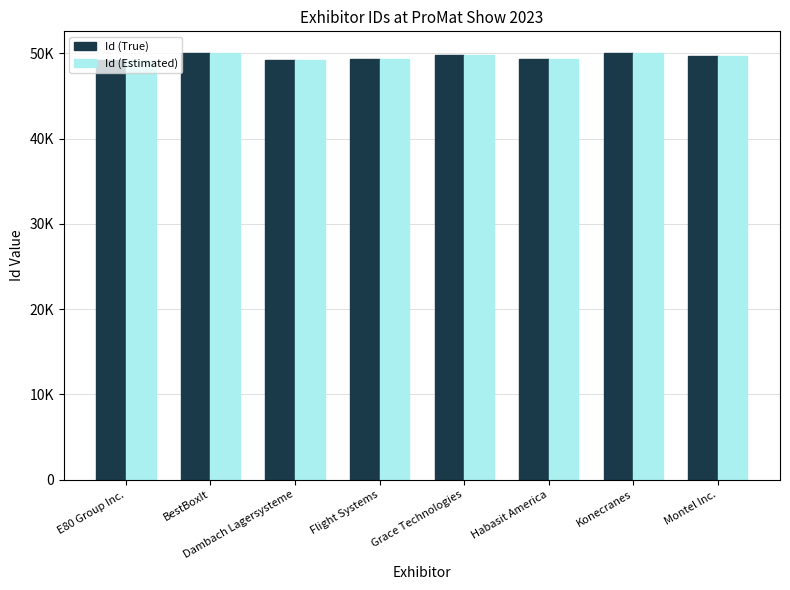

At how many categories does at least one series exceed 49820?

3